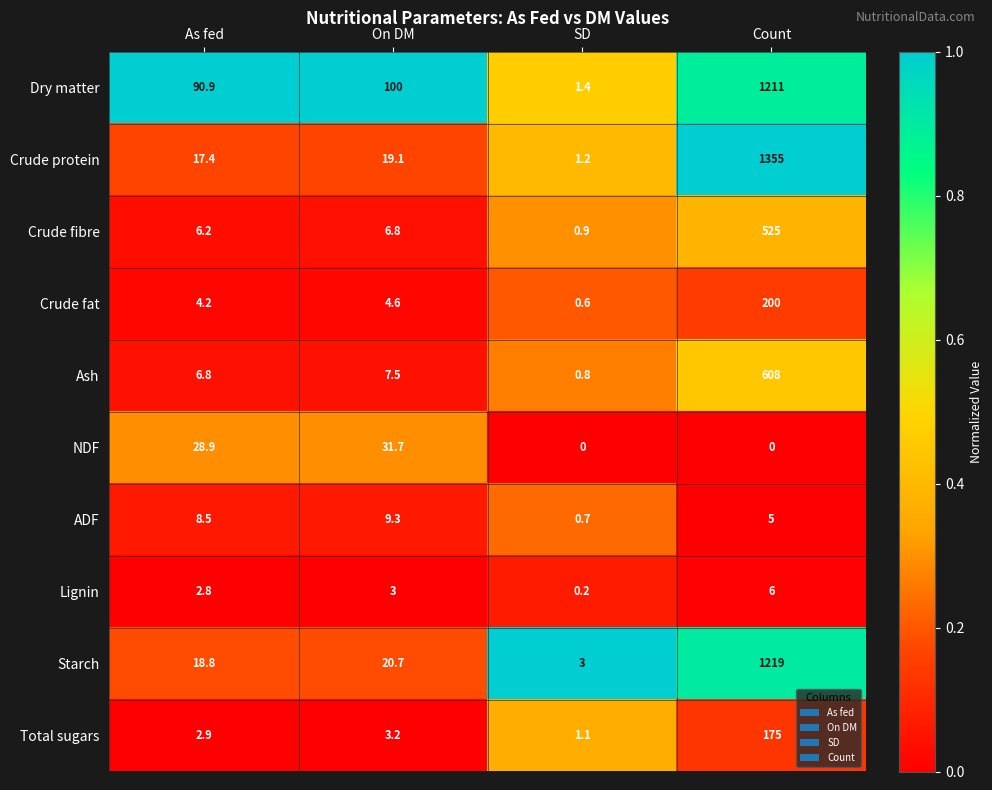

What is the greatest value displayed?

1355.0